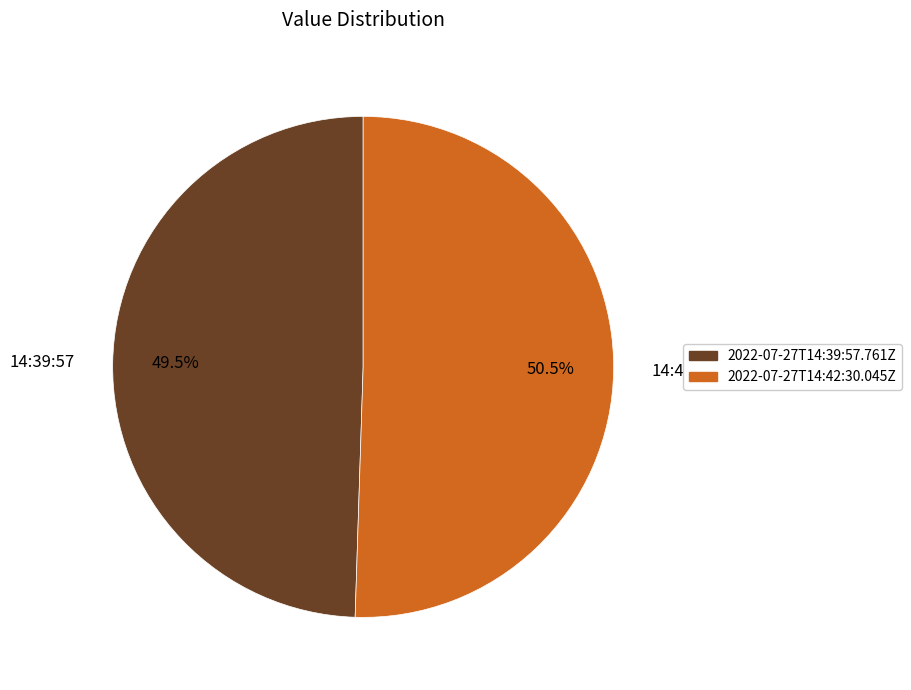

Between 14:39:57 and 14:42:30, which is larger?

14:42:30